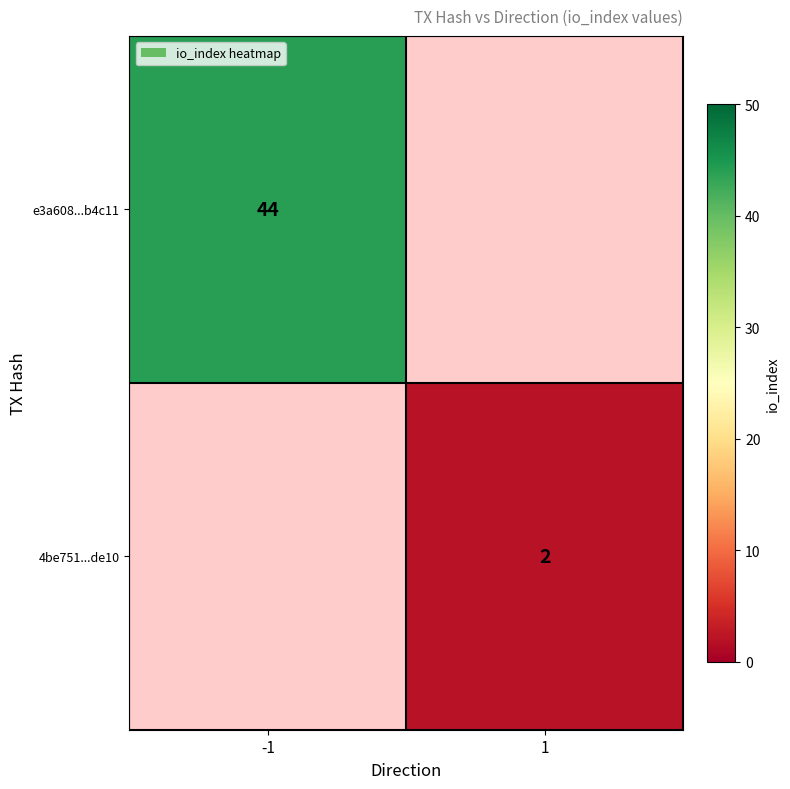

Is it true that 4be751...de10 equals 2 at 1?

True